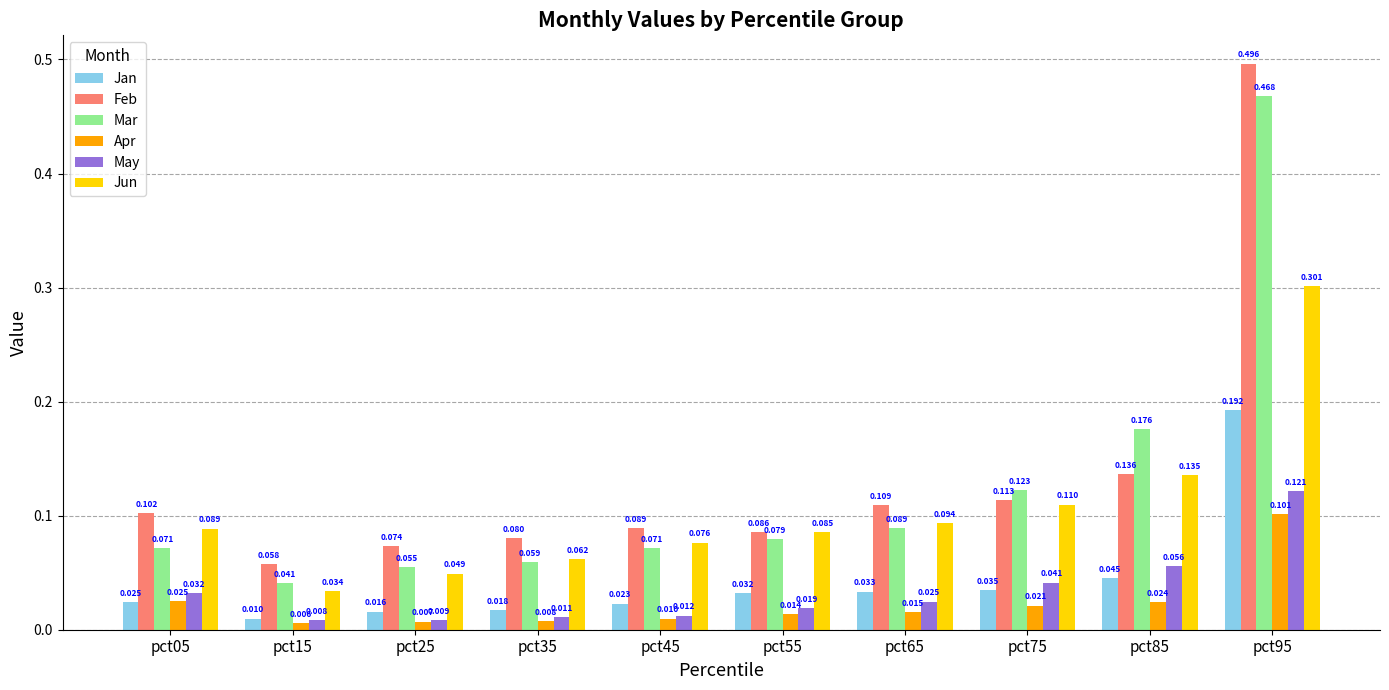

Which series has the largest total across all categories?

Feb